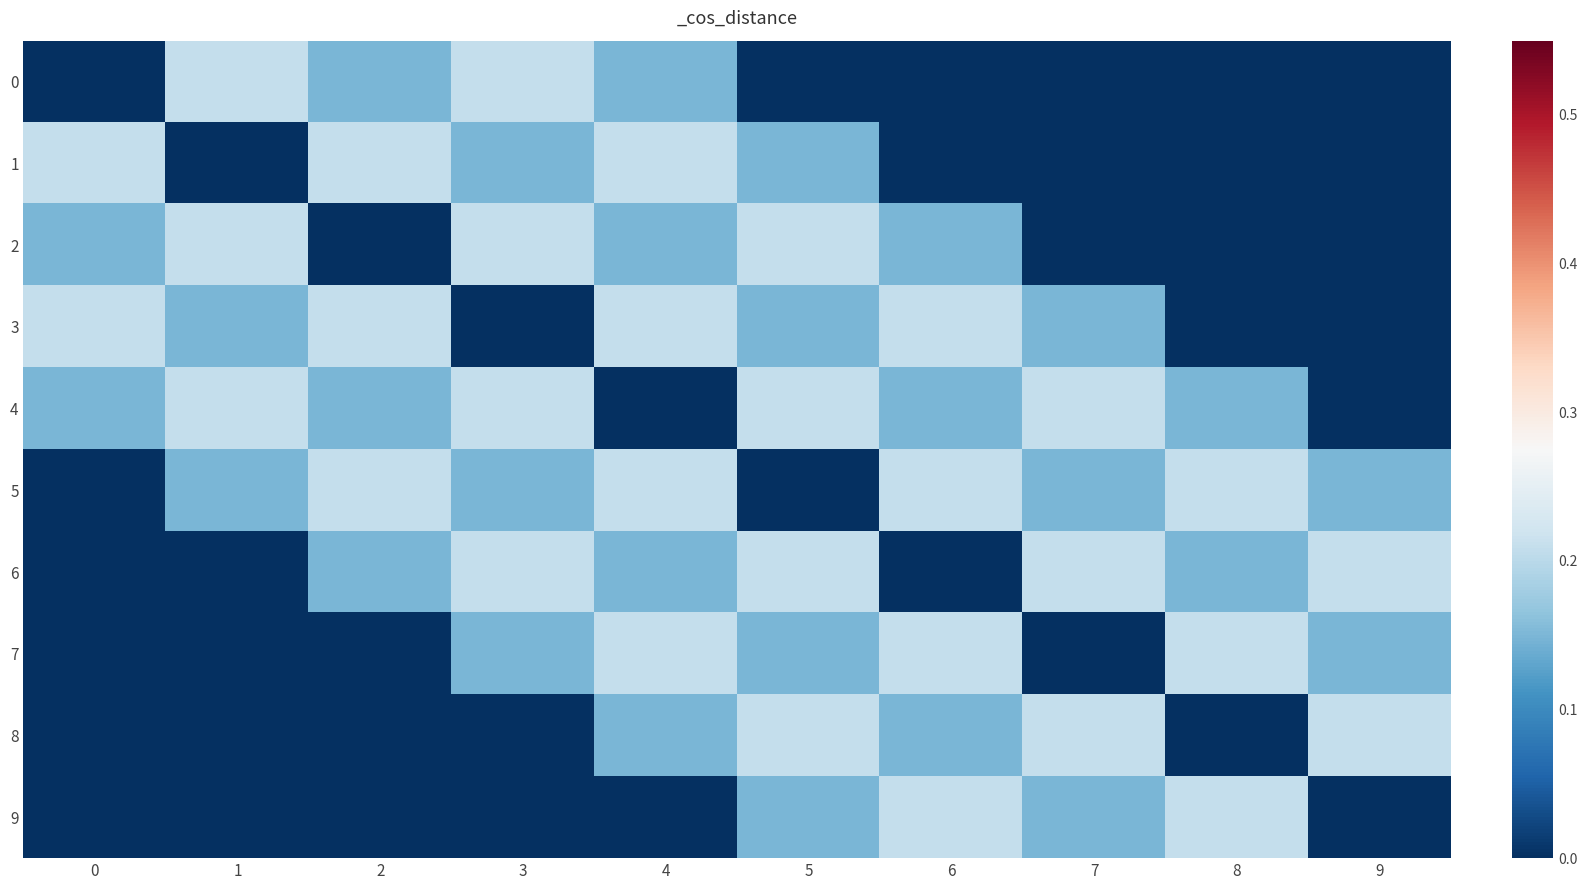

Rank the series by their maximum value, from highest to lowest.

0, 1, 2, 3, 4, 5, 6, 7, 8, 9